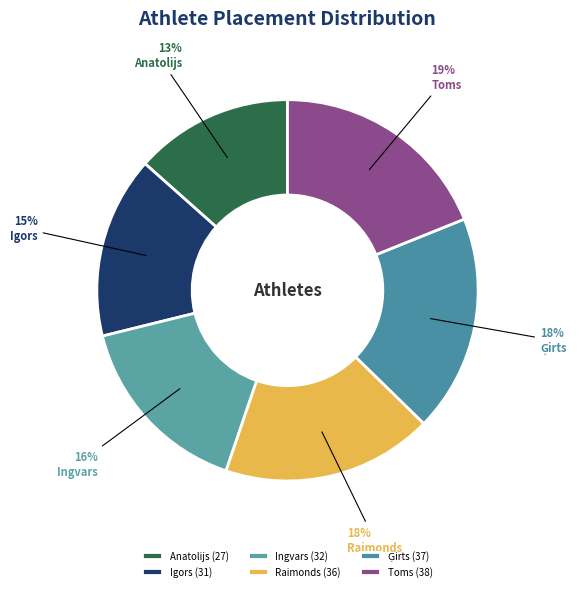

Is there any slice that represents more than half of the pie?

No